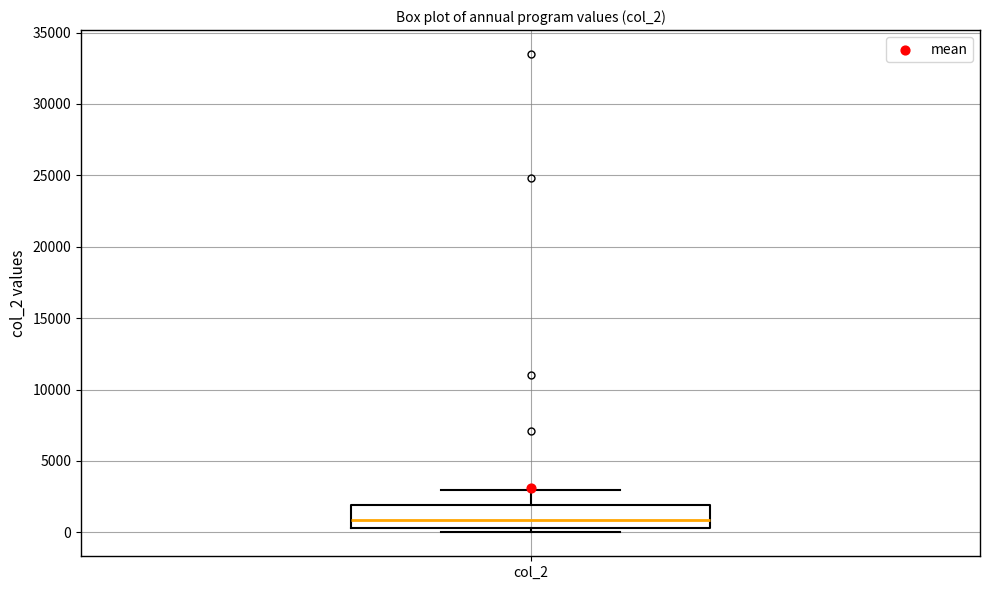

Where is the lower edge of the box for col_2 on the y-axis? The values are not printed on the chart, so give them approximately, as read against the axis.

500